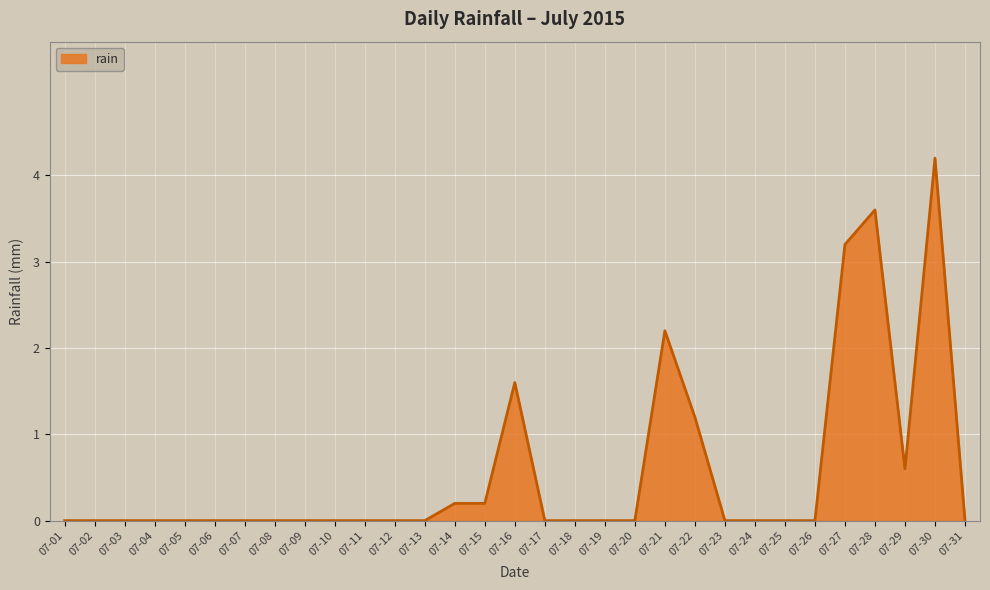

At which category does the chart reach its peak across all series?

07-30